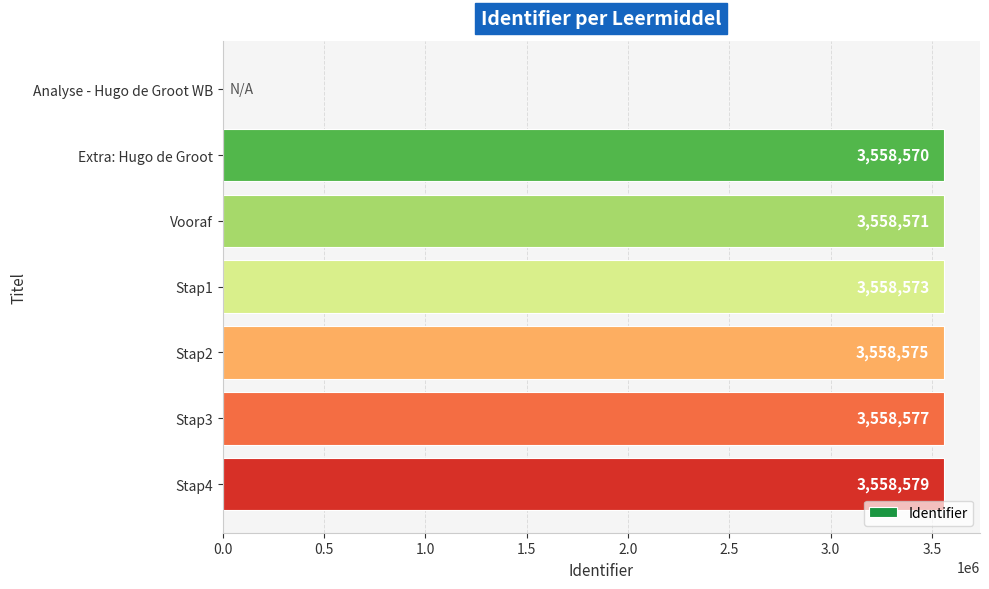

True or false: the data shows 3558575 at Stap2.

True